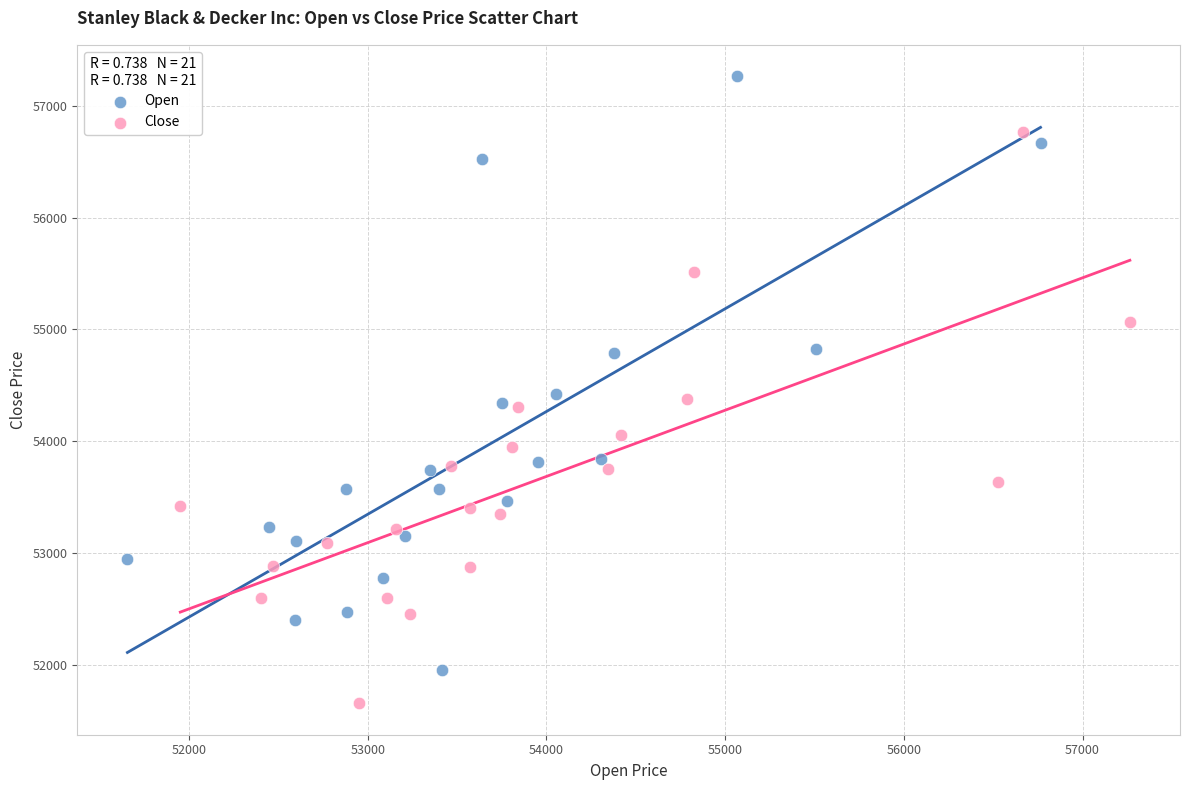

Which series has the widest spread of Y values?

Open